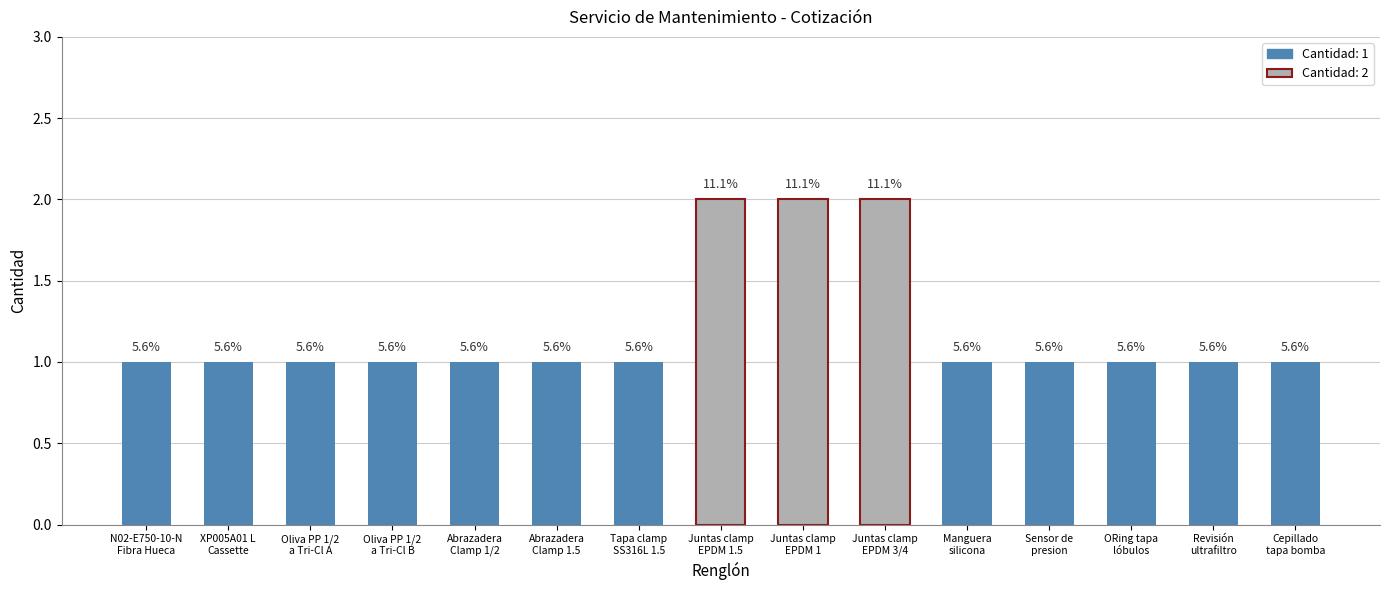

How many values are between 1 and 2?

15